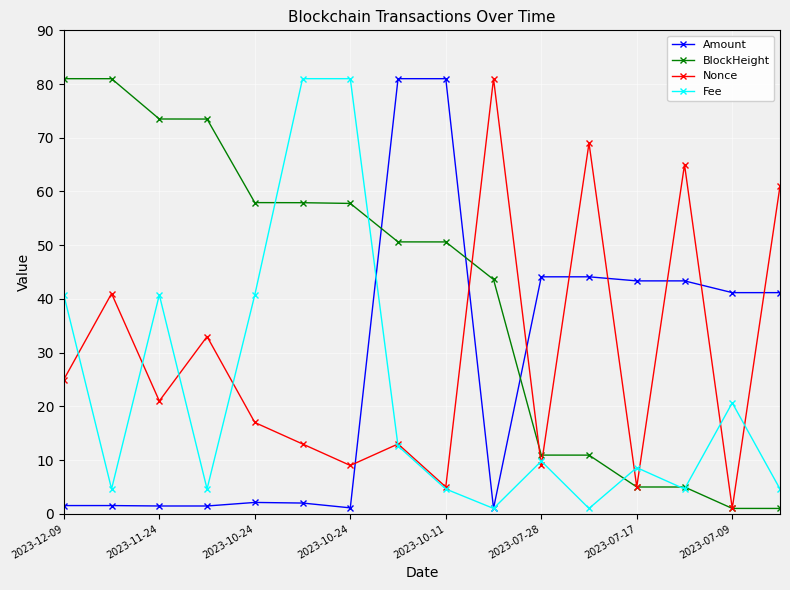

How many interior local valleys does the Fee series have?

5